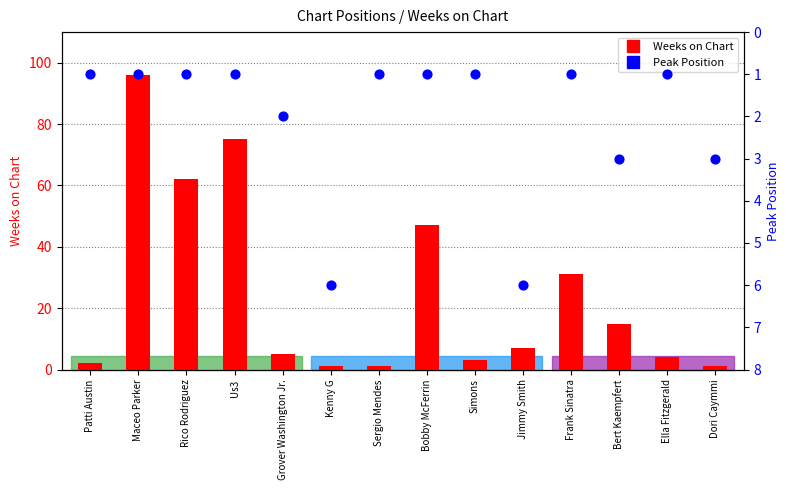

At how many categories does at least one series exceed 91?

1